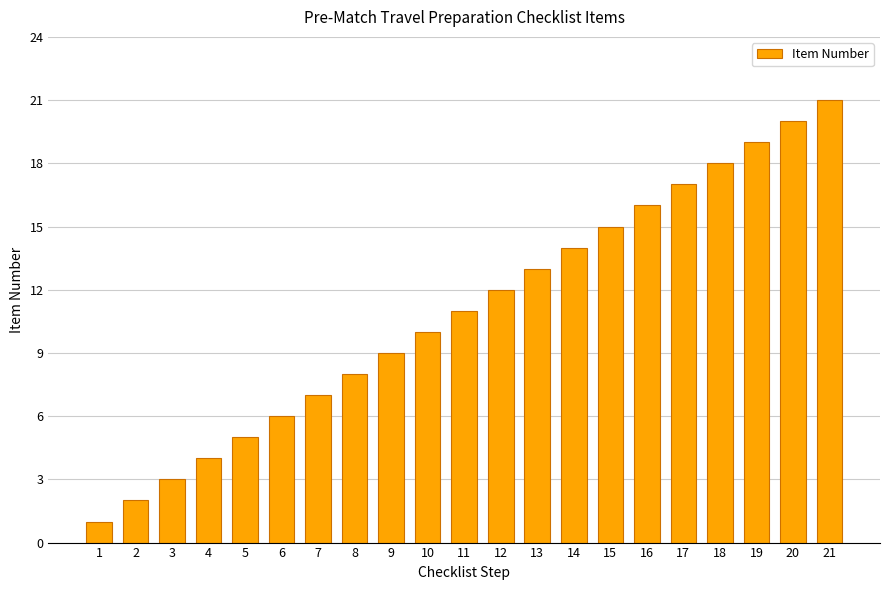

At which category does the chart reach its peak across all series?

21